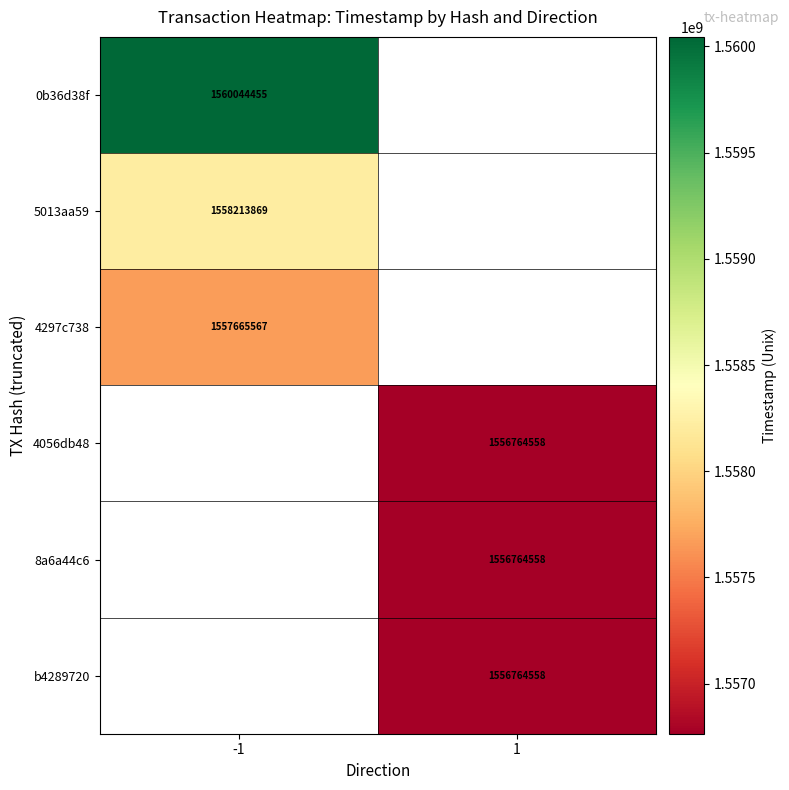

True or false: 0b36d38f has a value of 1560044455 at -1.

True